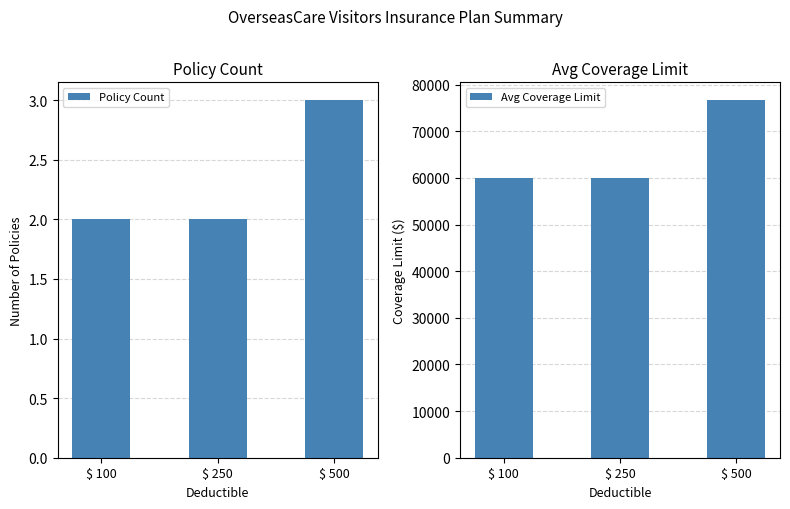

Which has a higher value, $ 500 or $ 100?

$ 500